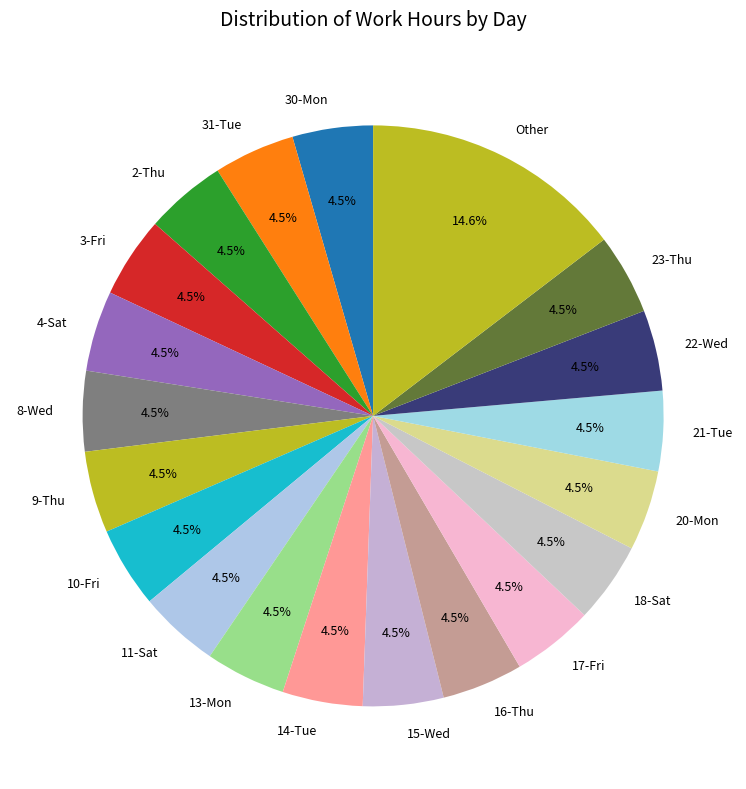

Do 14-Tue and 8-Wed together represent more than half of the pie?

No